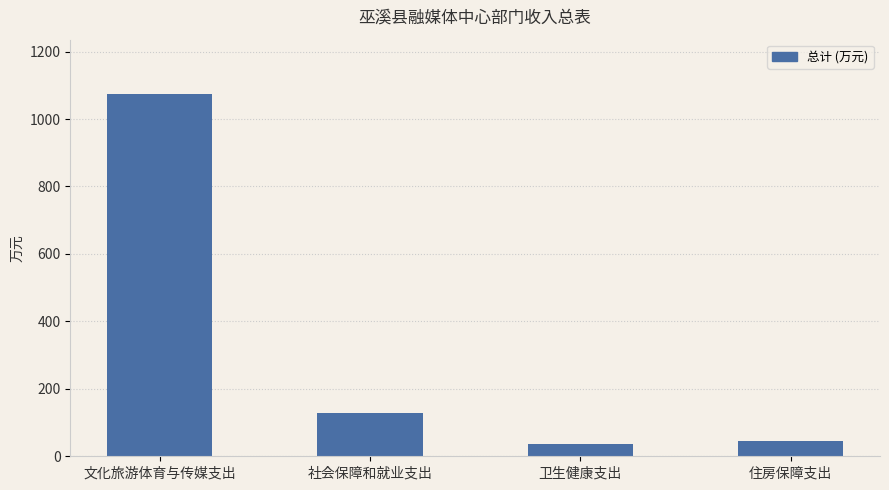

Between 住房保障支出 and 文化旅游体育与传媒支出, which is larger?

文化旅游体育与传媒支出